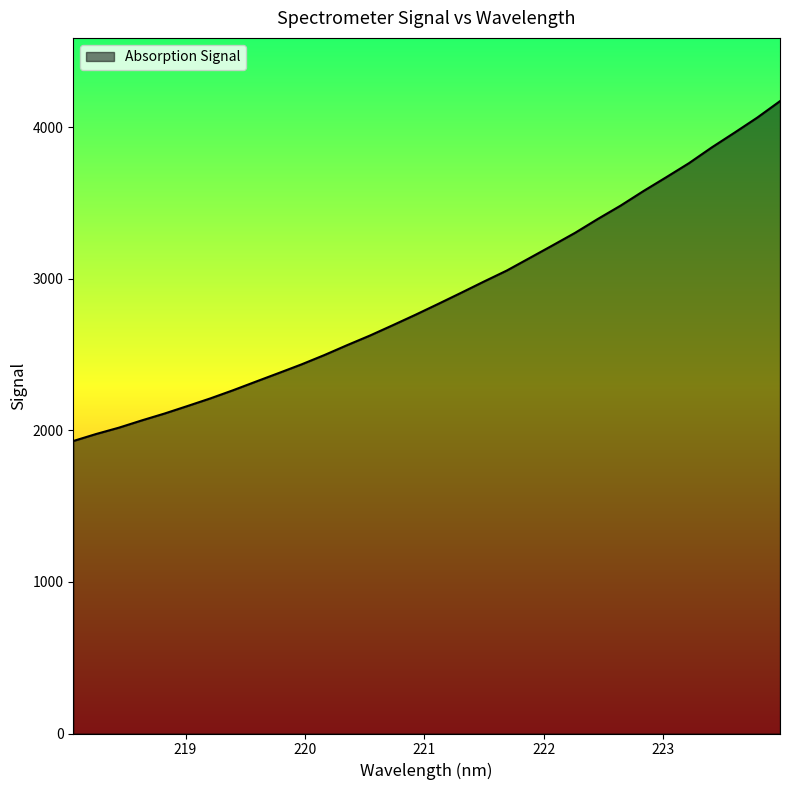

How many values exceed 2833?

16